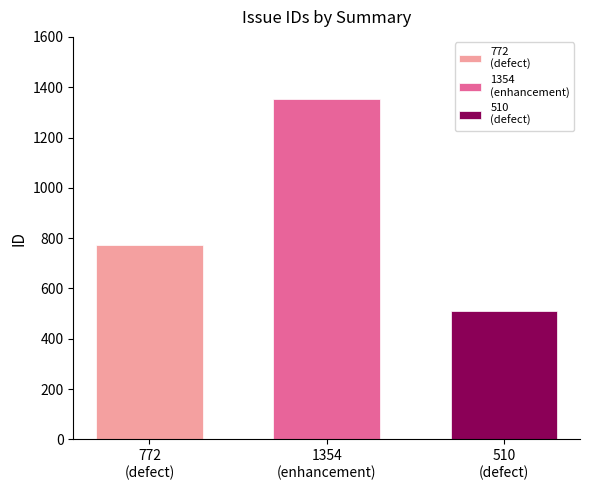

What is the maximum value shown in the chart?

1354